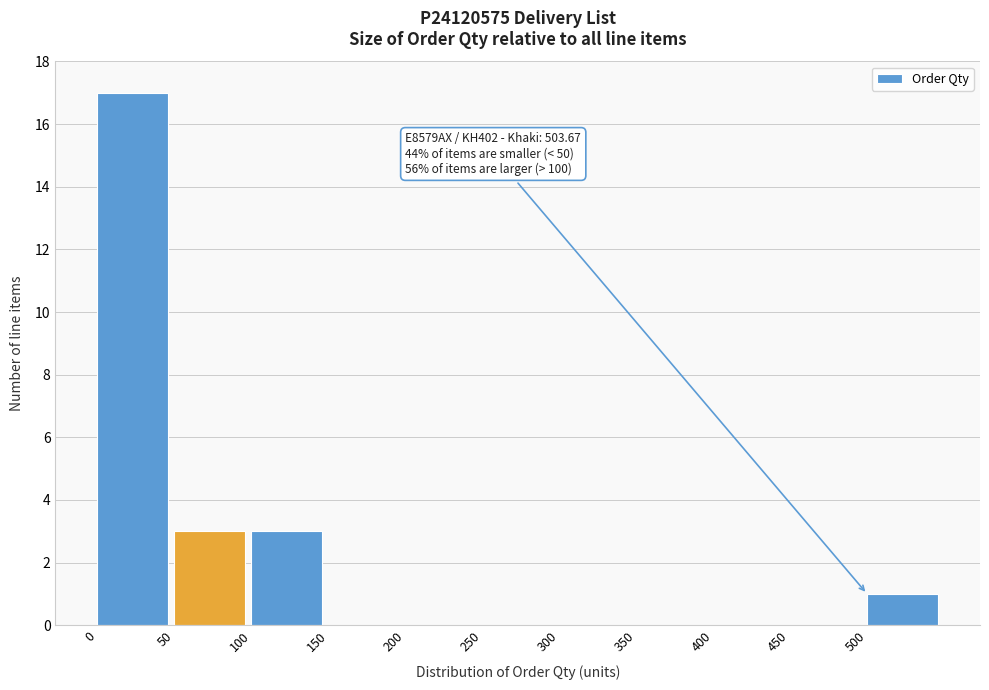

Over which range of the x-axis is the bar tallest?

0 to 50